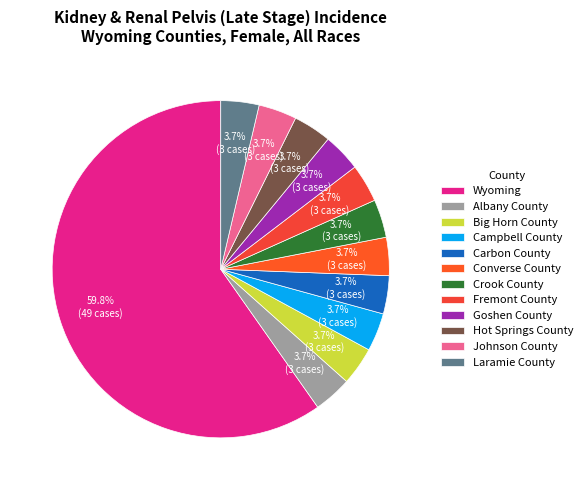

Which slice is the smallest?

Albany County